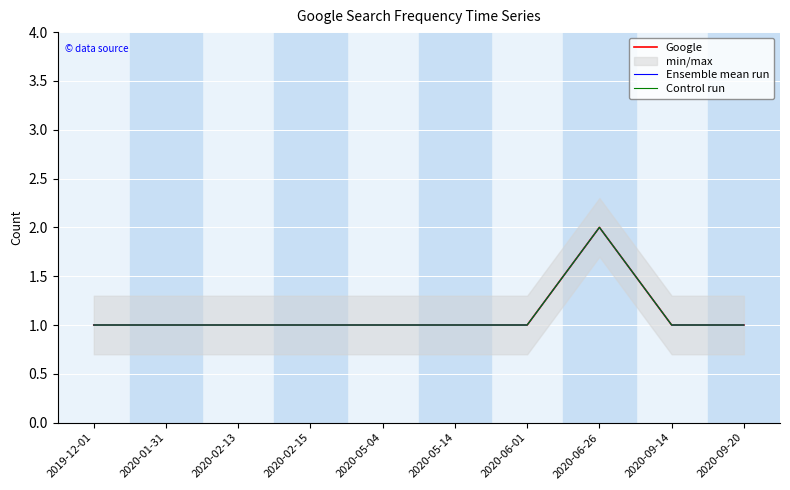

True or false: Ensemble mean run has a value of 1 at 2020-02-15.

False